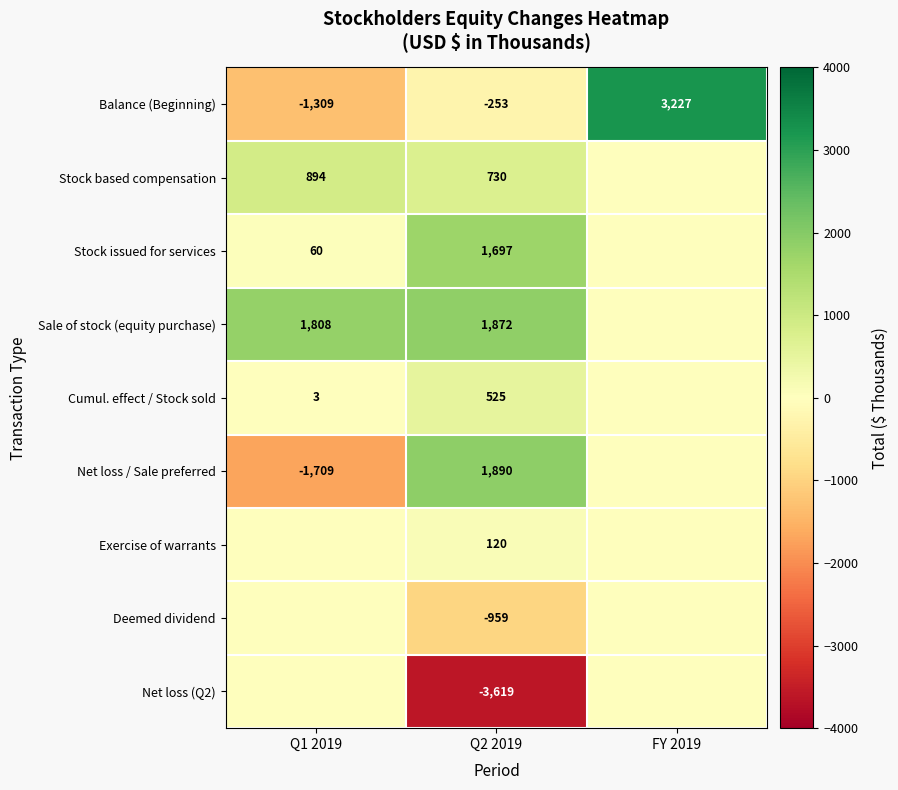

List the labels in order of Balance (Beginning) value, largest first.

FY 2019, Q2 2019, Q1 2019